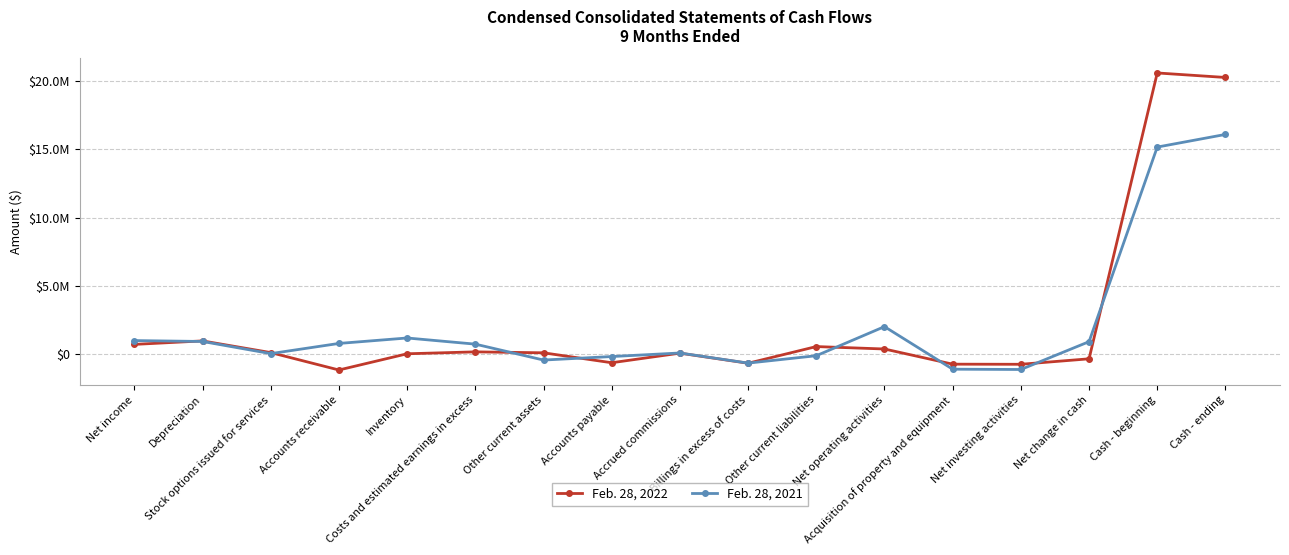

Which series has the largest total across all categories?

Feb. 28, 2022